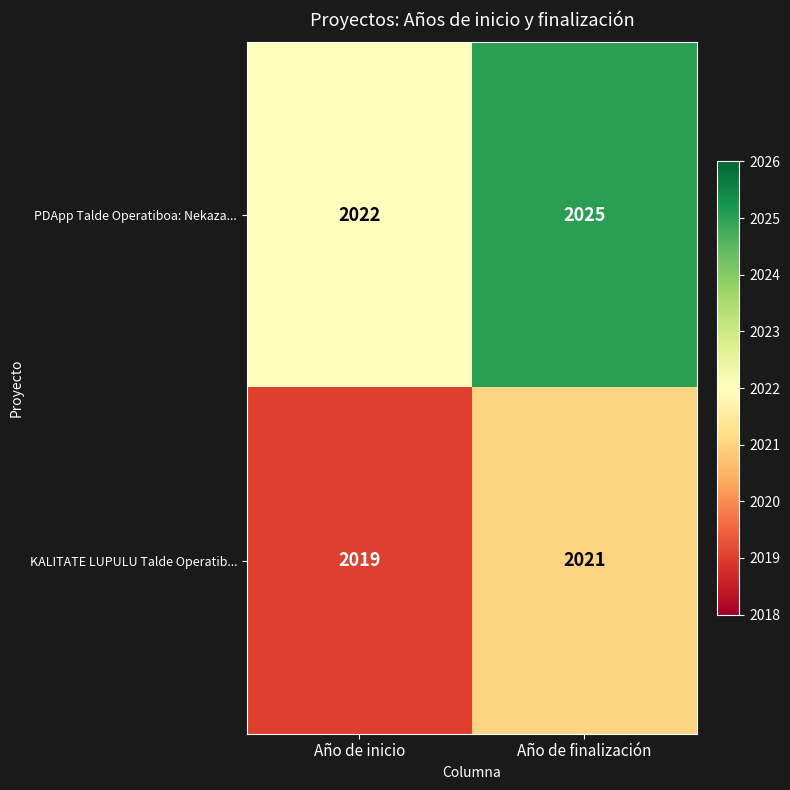

At how many categories does at least one series exceed 2020?

2